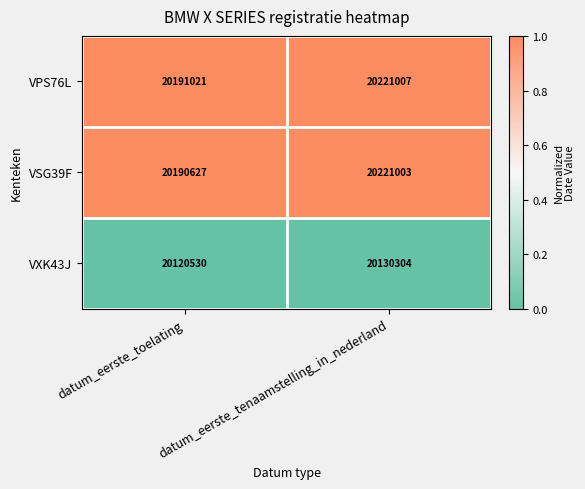

How many categories are shown in the chart?

2